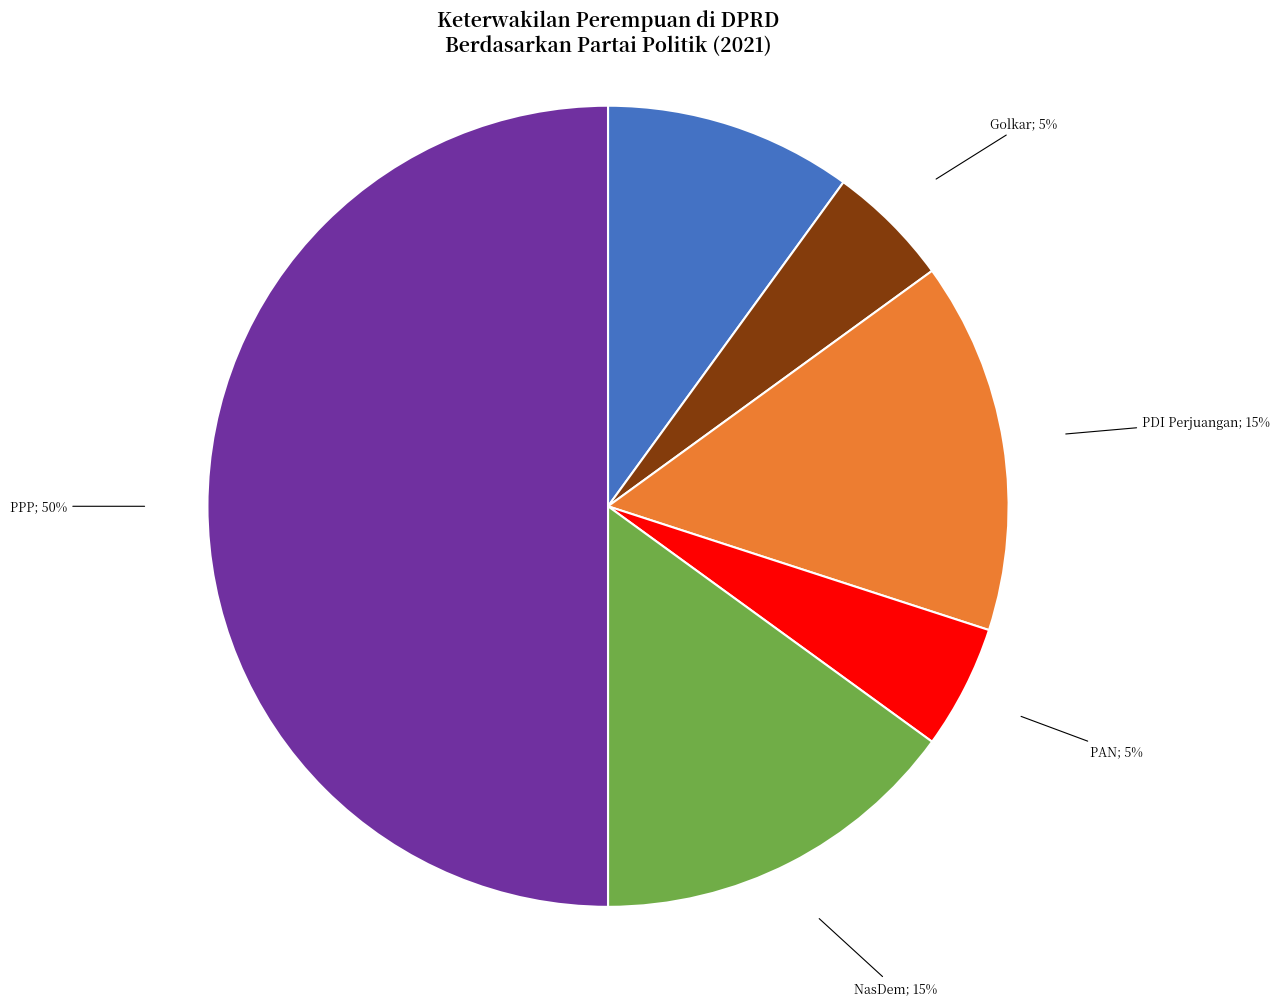

To the nearest percent, what is the average slice percentage?

17%